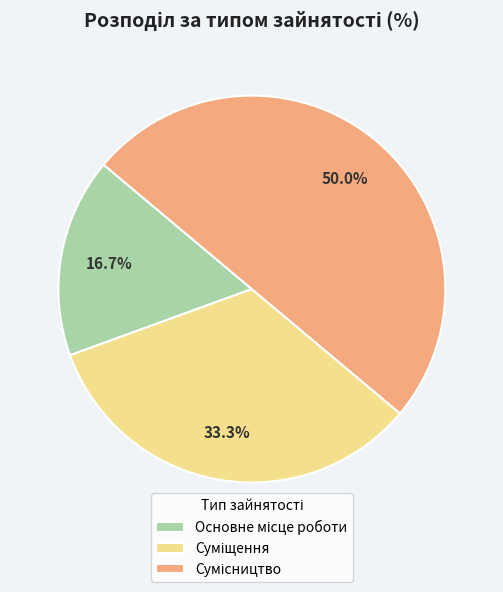

How many slices are in this pie chart?

3